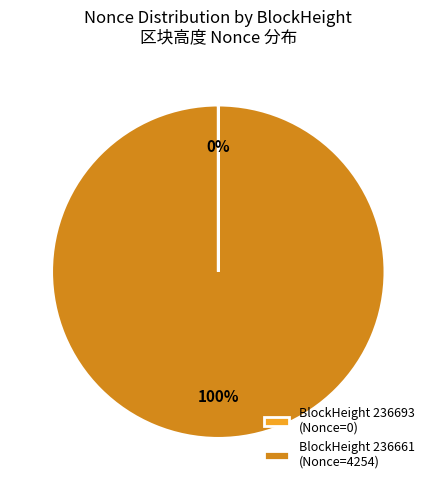

Which category has the biggest portion of the pie?

BlockHeight 236661 (Nonce=4254)